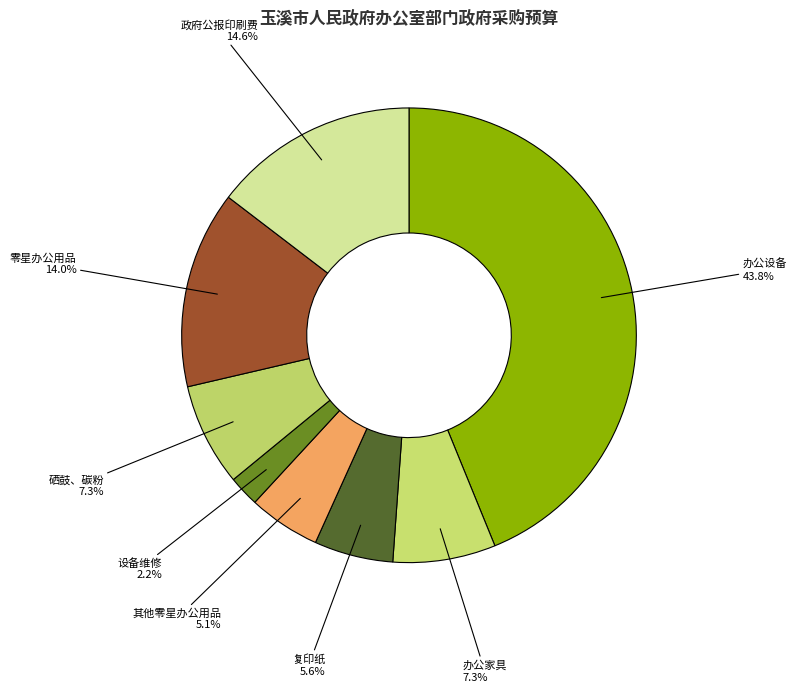

Which slice is the smallest?

设备维修